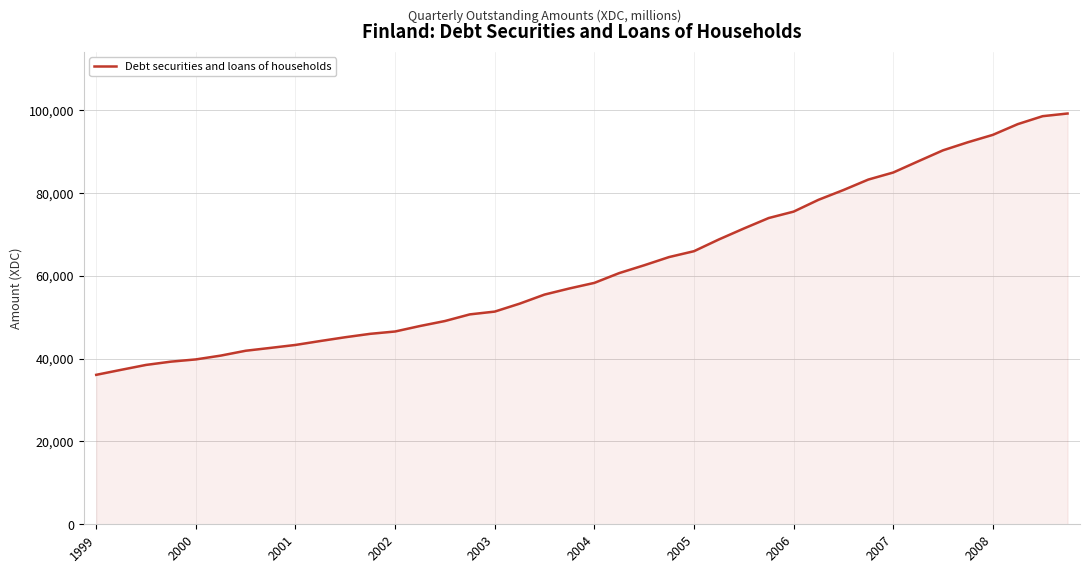

What is the minimum value shown in the chart?

36095